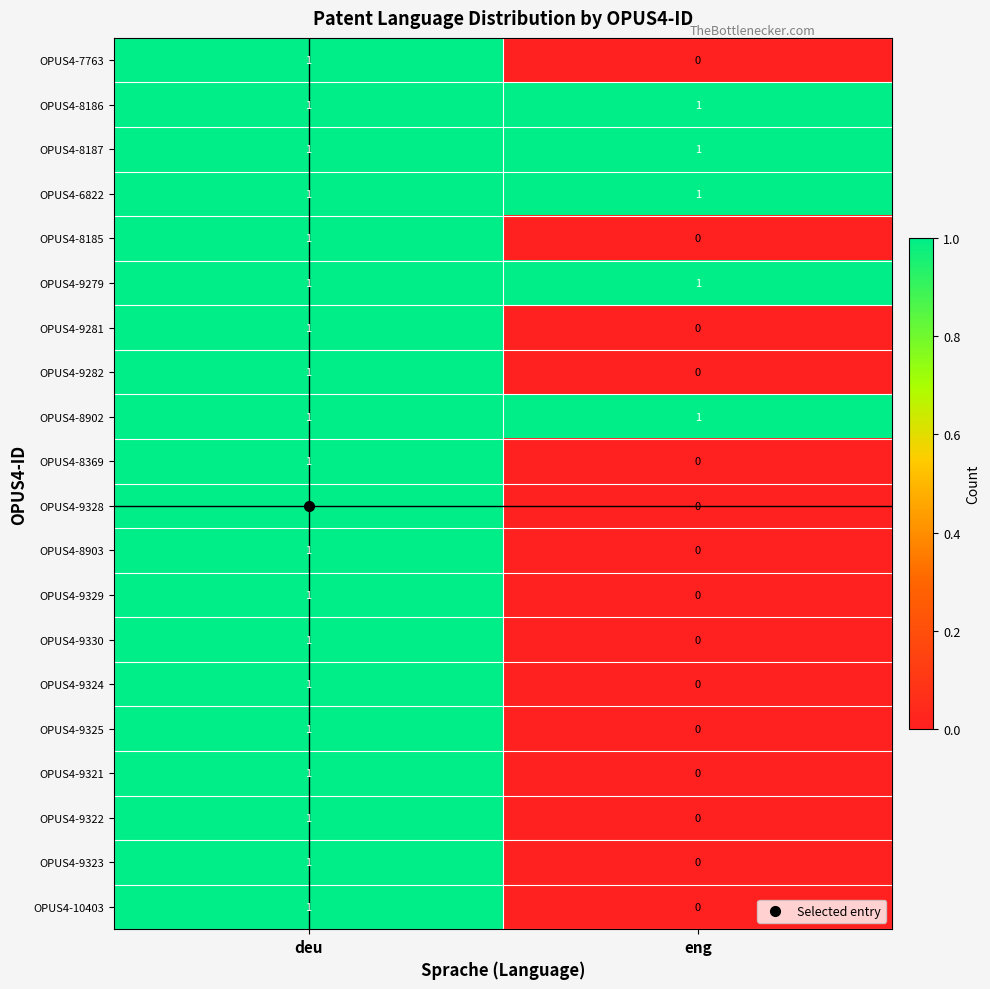

True or false: OPUS4-9282 has a value of 0 at deu.

False